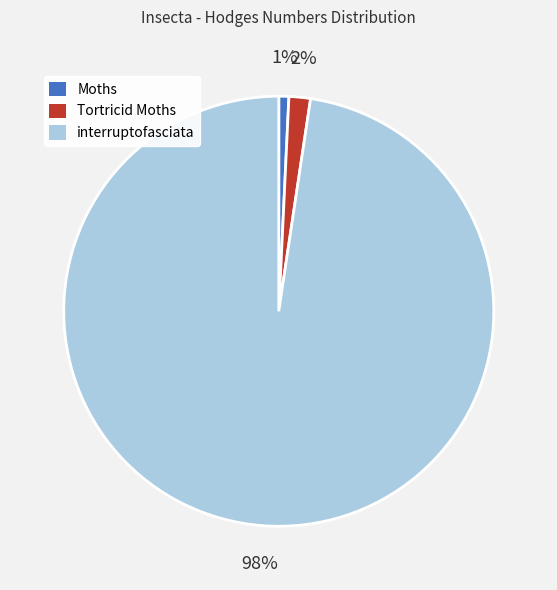

Do Tortricid Moths and interruptofasciata together represent more than half of the pie?

Yes